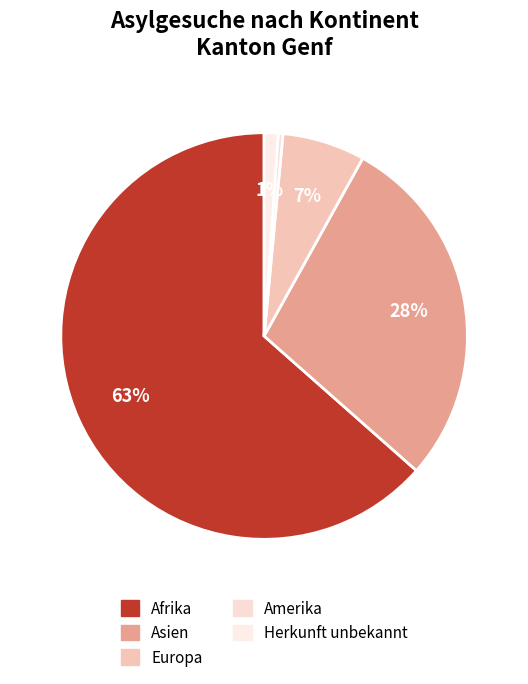

To the nearest percent, what is the difference between the largest and smallest slice percentages?

63%